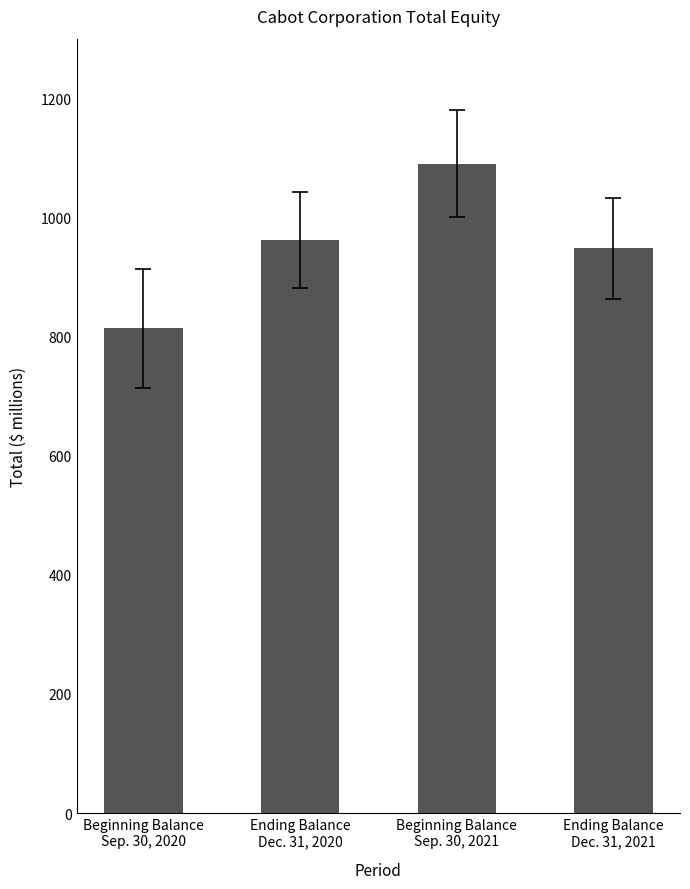

Reading right to left, what are all the values shown in this chart?

Ending Balance
Dec. 31, 2021=948	Beginning Balance
Sep. 30, 2021=1090	Ending Balance
Dec. 31, 2020=962	Beginning Balance
Sep. 30, 2020=814